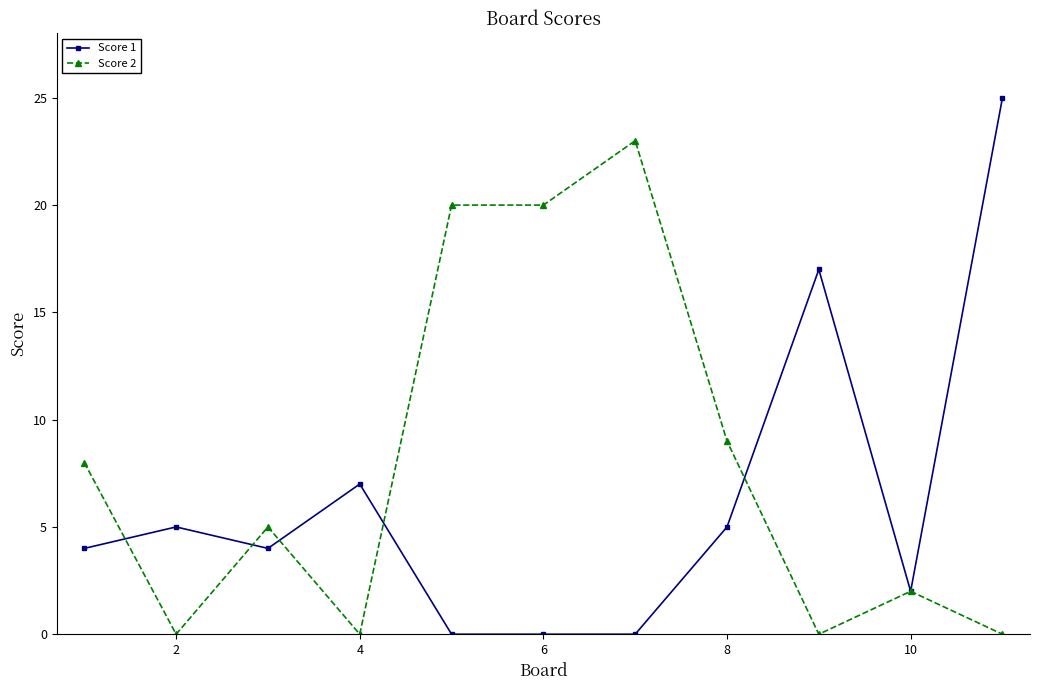

True or false: Score 1 has more than 0 interior local peaks.

True